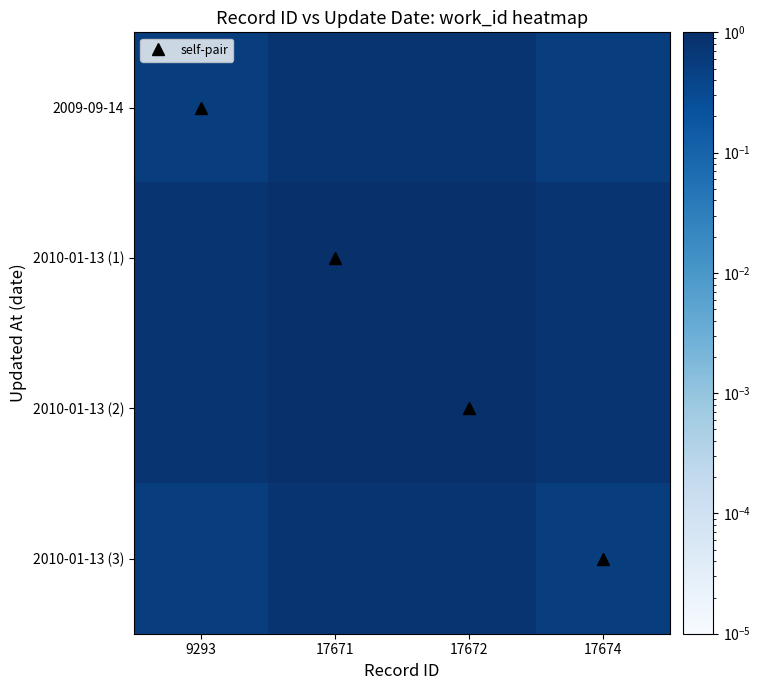

What is the total value across all series at 17672?

3.5